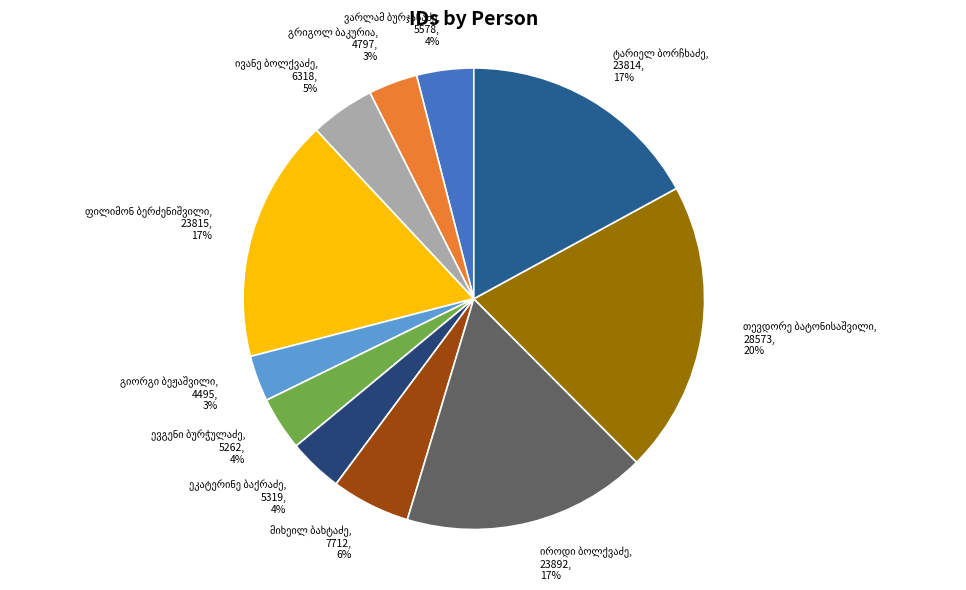

Is there any slice that represents more than half of the pie?

No